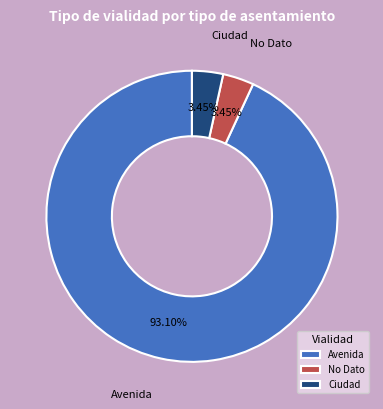

To the nearest percent, what portion does No Dato represent?

3%